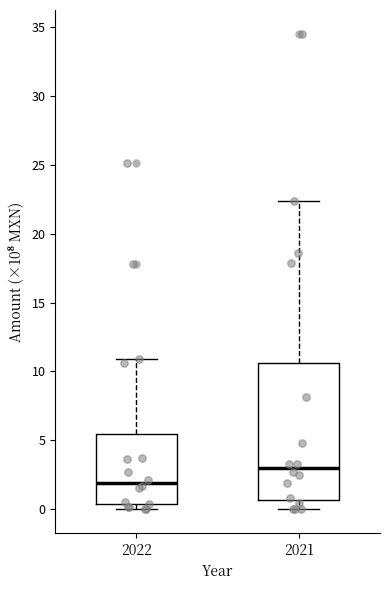

Reading left to right, transcribe this box plot: for each box, give where its median line is, the range the box spans, and where its two whiskers end, as read against the y-axis. The values are not printed on the chart, so give them approximately, as read against the axis.

2022: median 2.0, box 0.5 to 5.5, whiskers 0.0 to 11.0
2021: median 3.0, box 0.5 to 10.5, whiskers 0.0 to 22.5